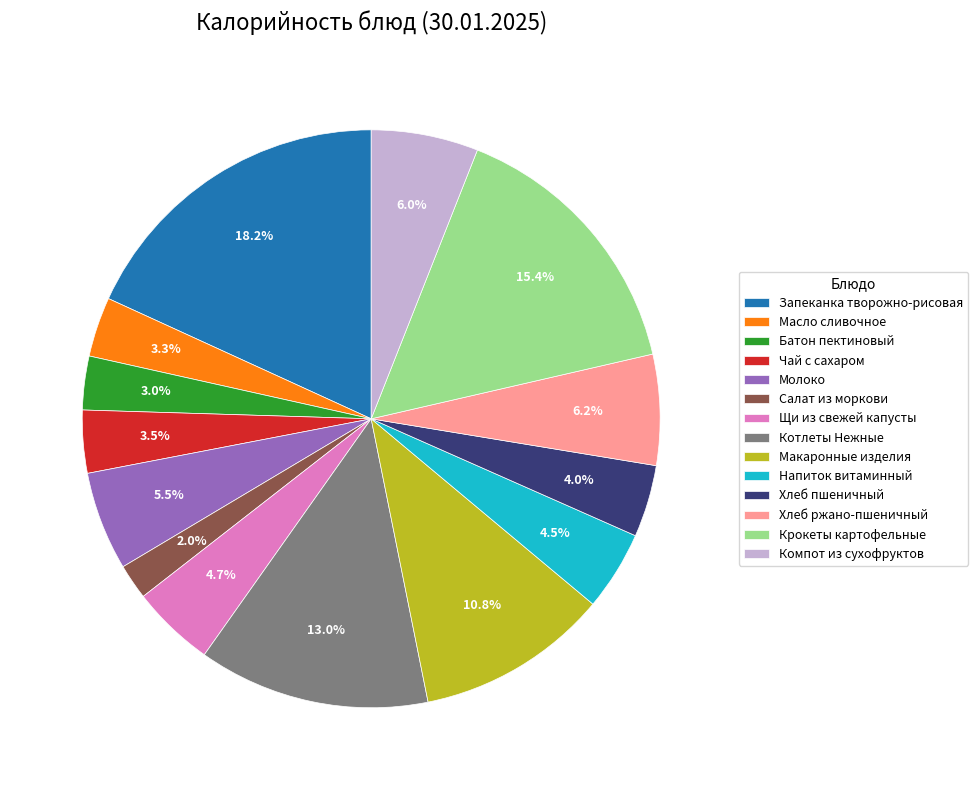

How many segments does this pie chart have?

14